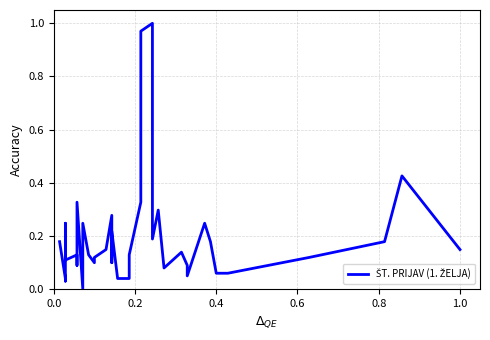

How many values are above zero?

39